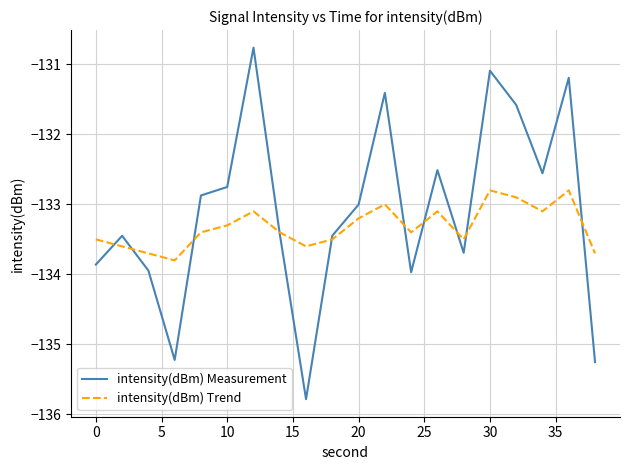

What is the average value of the intensity(dBm) Trend series?

-133.3